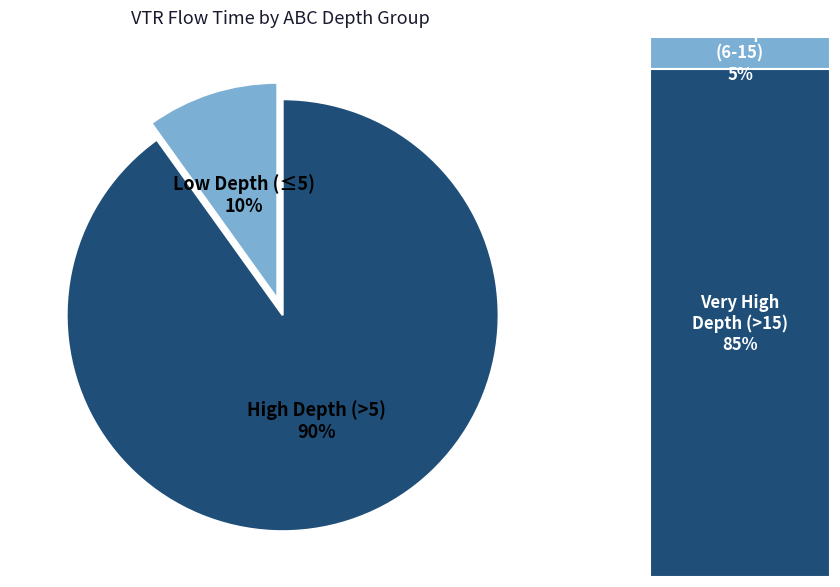

Combined, do High Depth (>5) and Low Depth (≤5) account for over 50%?

Yes